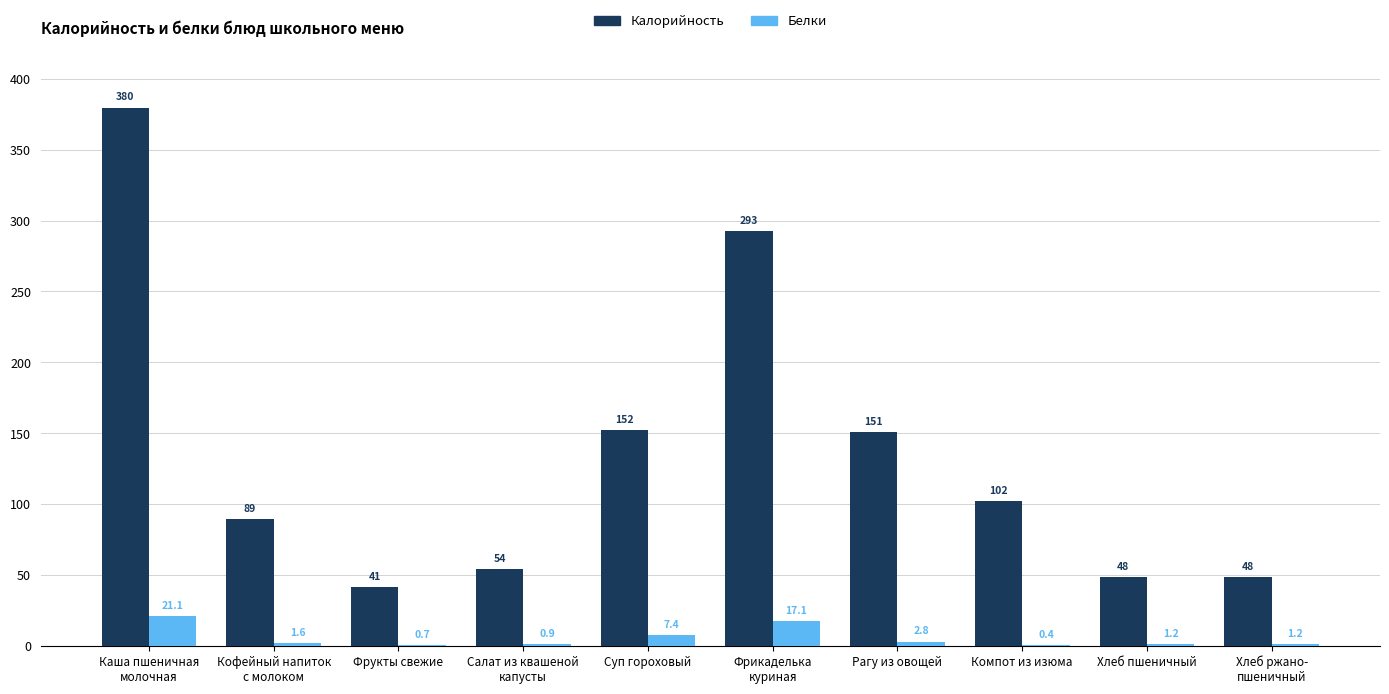

How many data points does each series have?

10